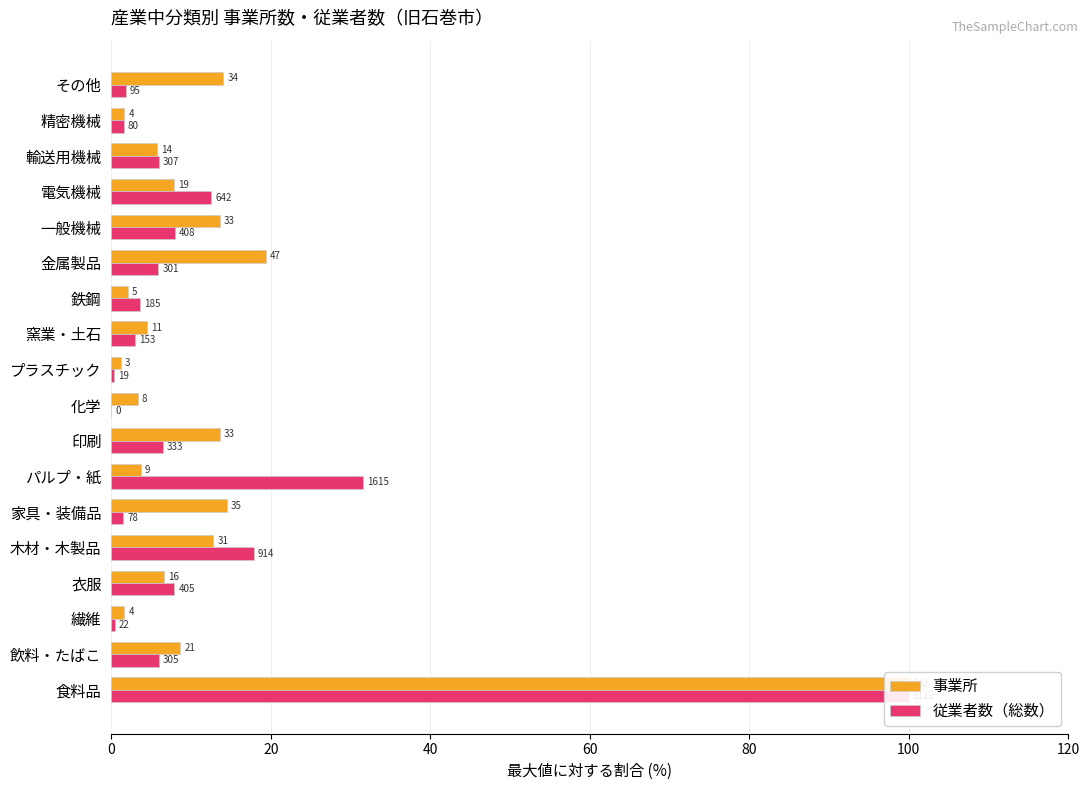

List the series in order of their overall mean, highest first.

事業所, 従業者数（総数）